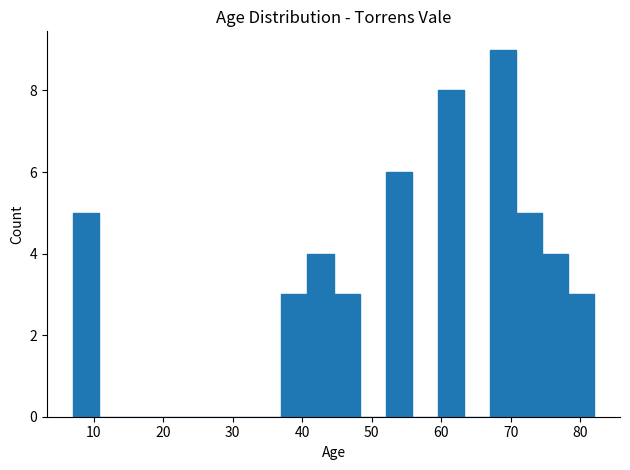

Read against the x-axis, roughly where is the centre of the tallest bar?

69